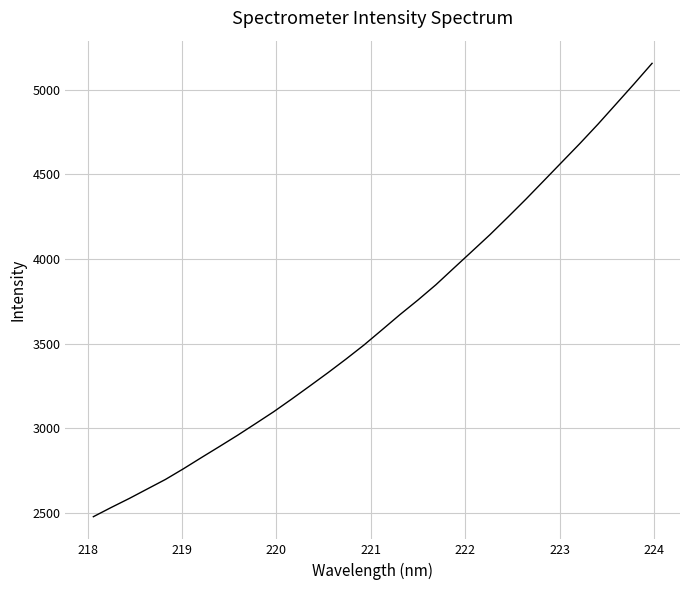

Does the chart have visible grid lines?

Yes